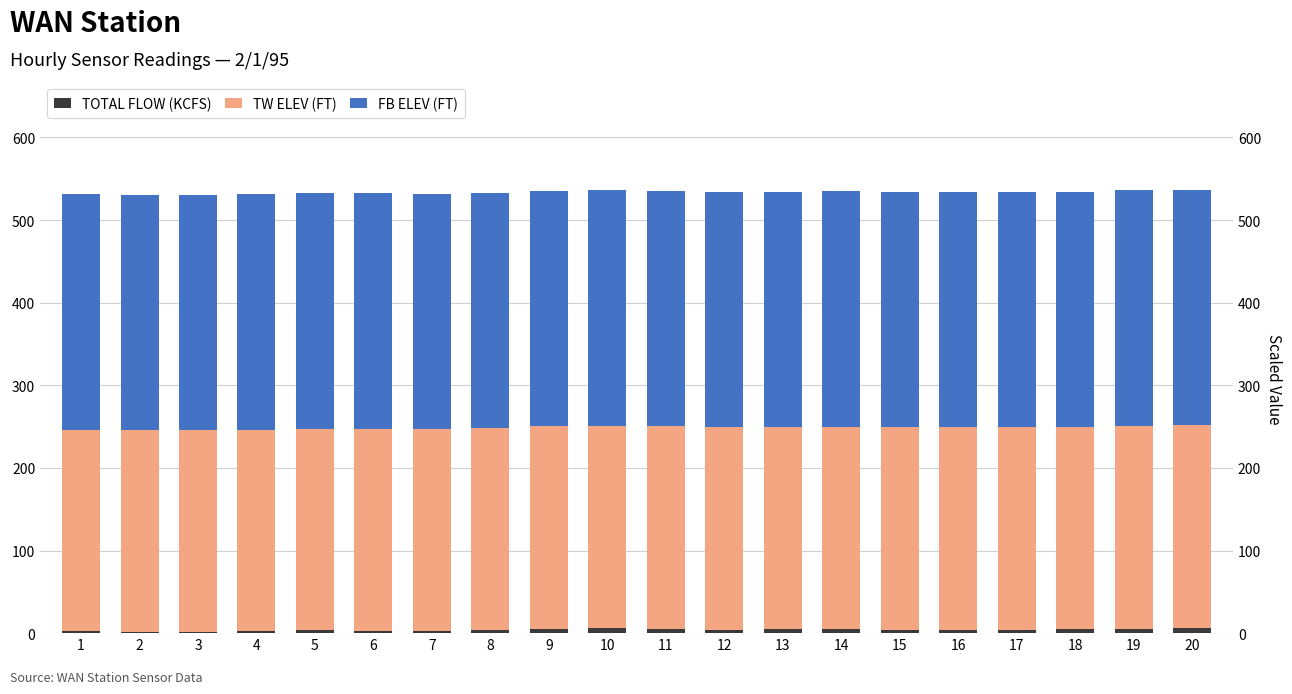

Which series has the widest spread of values?

TOTAL FLOW (KCFS)